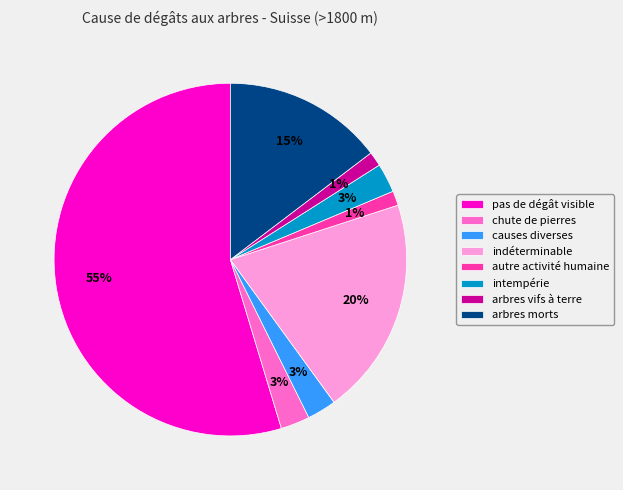

Is there a majority slice in this chart?

Yes